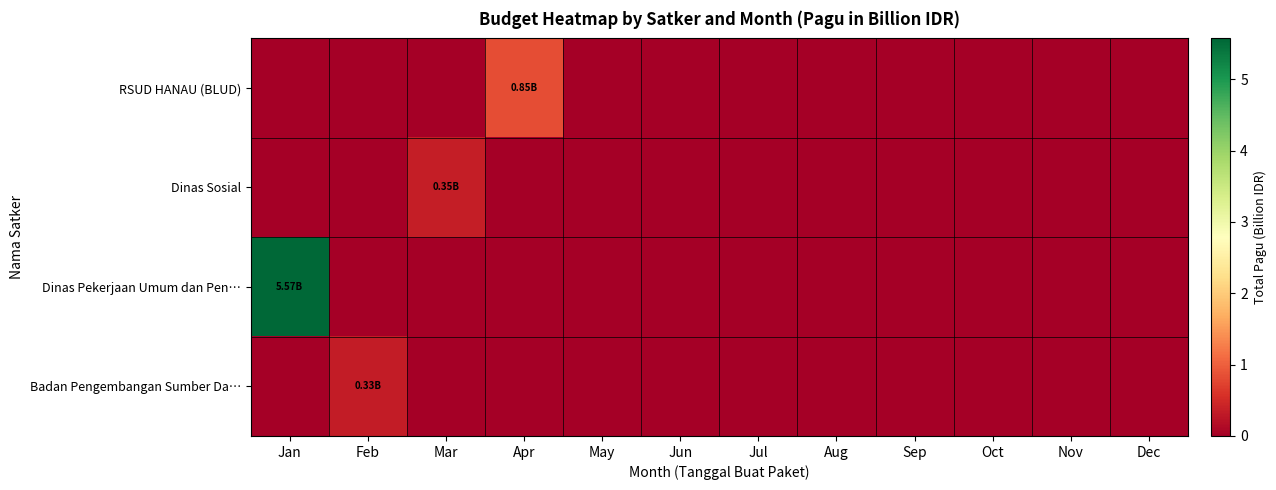

Reading right to left, transcribe all the data shown in this chart.

RSUD HANAU (BLUD): Dec=0.0	Nov=0.0	Oct=0.0	Sep=0.0	Aug=0.0	Jul=0.0	Jun=0.0	May=0.0	Apr=0.8	Mar=0.0	Feb=0.0	Jan=0.0
Dinas Sosial: Dec=0.0	Nov=0.0	Oct=0.0	Sep=0.0	Aug=0.0	Jul=0.0	Jun=0.0	May=0.0	Apr=0.0	Mar=0.4	Feb=0.0	Jan=0.0
Dinas Pekerjaan Umum dan Pen…: Dec=0.0	Nov=0.0	Oct=0.0	Sep=0.0	Aug=0.0	Jul=0.0	Jun=0.0	May=0.0	Apr=0.0	Mar=0.0	Feb=0.0	Jan=5.6
Badan Pengembangan Sumber Da…: Dec=0.0	Nov=0.0	Oct=0.0	Sep=0.0	Aug=0.0	Jul=0.0	Jun=0.0	May=0.0	Apr=0.0	Mar=0.0	Feb=0.3	Jan=0.0